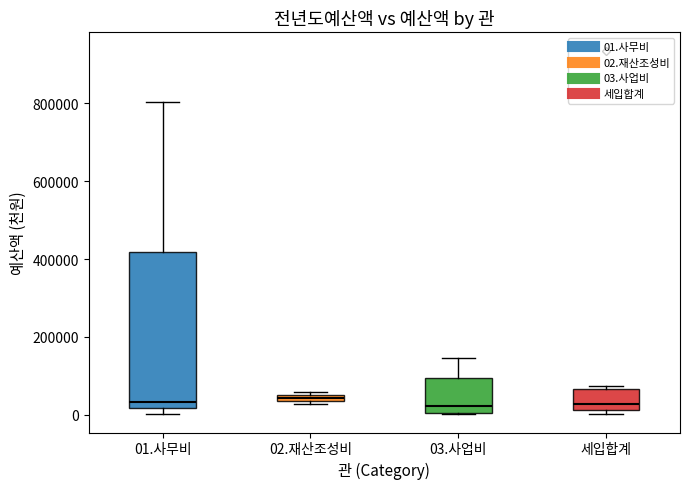

Comparing the boxes themselves (not the whiskers), which one is the tallest?

01.사무비